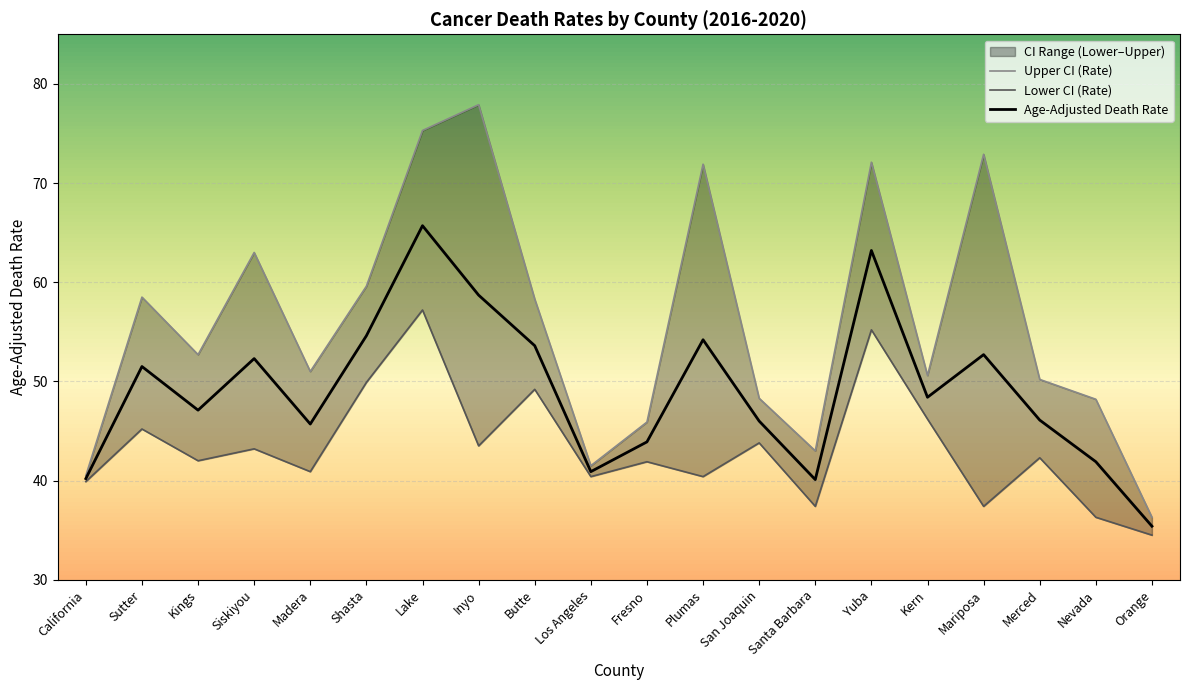

Is this an area chart (filled region under the line)?

No